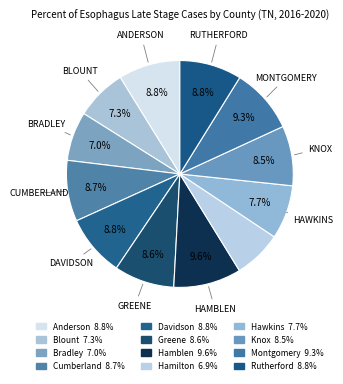

What percentage is NOT represented by Cumberland?

91.3%